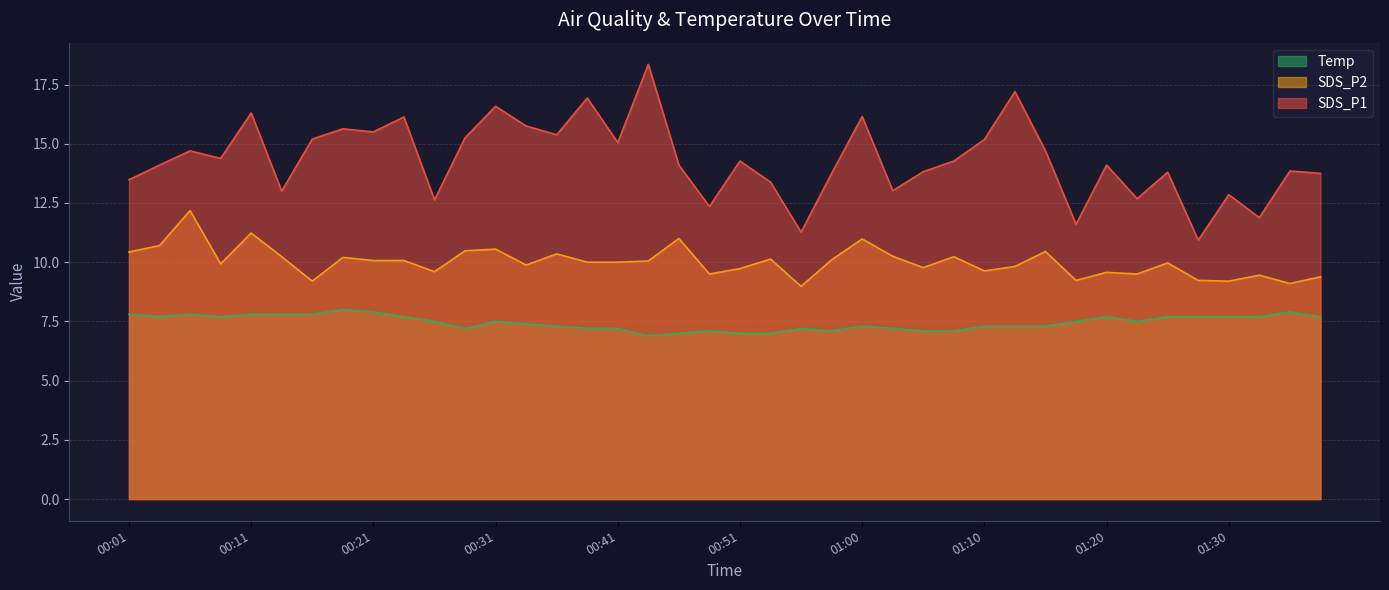

Which series has the largest total across all categories?

SDS_P1